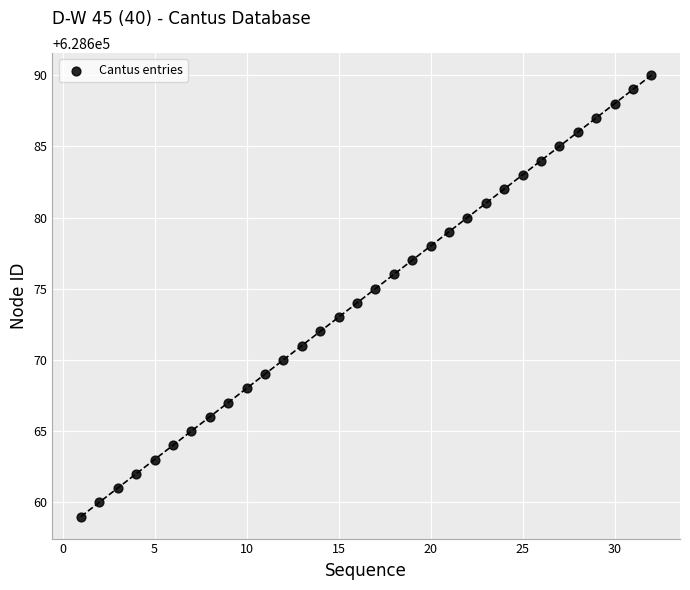

What is the range of Y values (max minus min)?

31